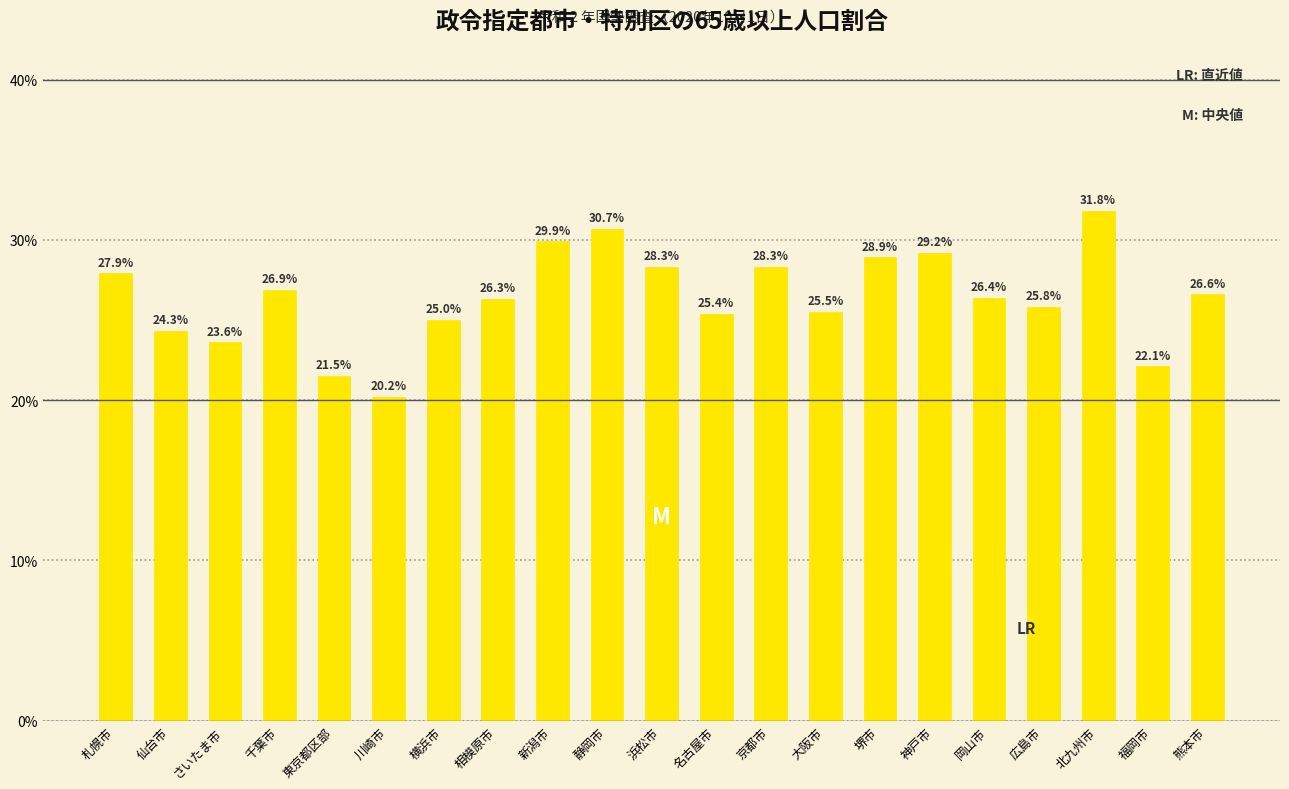

Reading left to right, transcribe all the data shown in this chart.

札幌市=27.9	仙台市=24.3	さいたま市=23.6	千葉市=26.9	東京都区部=21.5	川崎市=20.2	横浜市=25.0	相模原市=26.3	新潟市=29.9	静岡市=30.7	浜松市=28.3	名古屋市=25.4	京都市=28.3	大阪市=25.5	堺市=28.9	神戸市=29.2	岡山市=26.4	広島市=25.8	北九州市=31.8	福岡市=22.1	熊本市=26.6